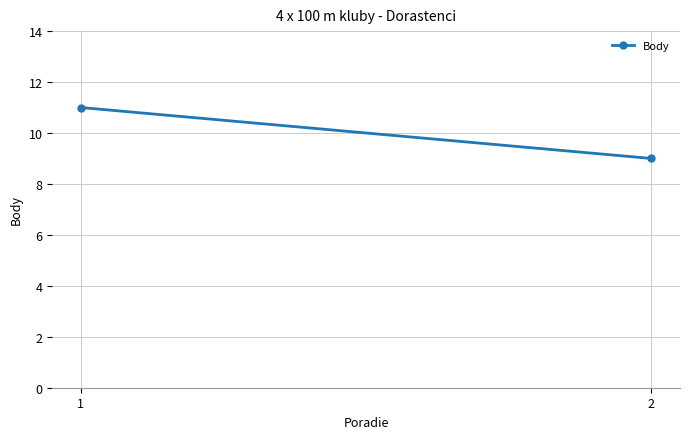

The chart shows a value of 9 at 2. True or false?

True